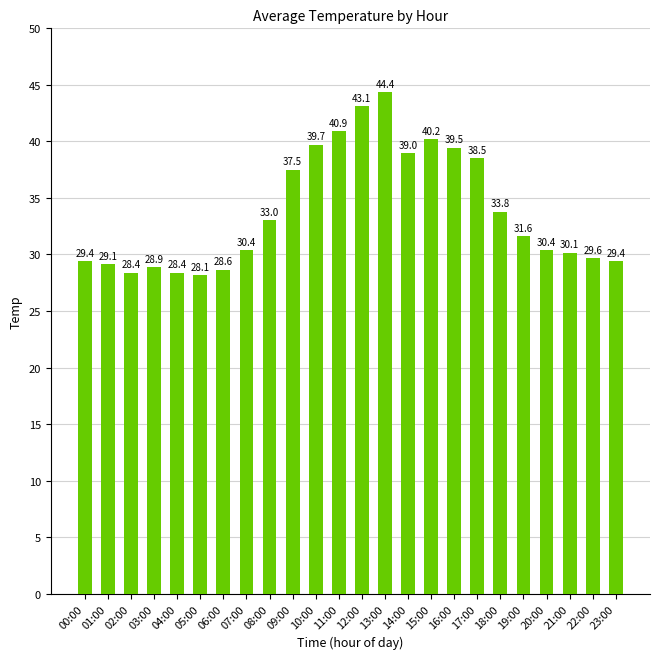

What position from the right is 07:00?

17